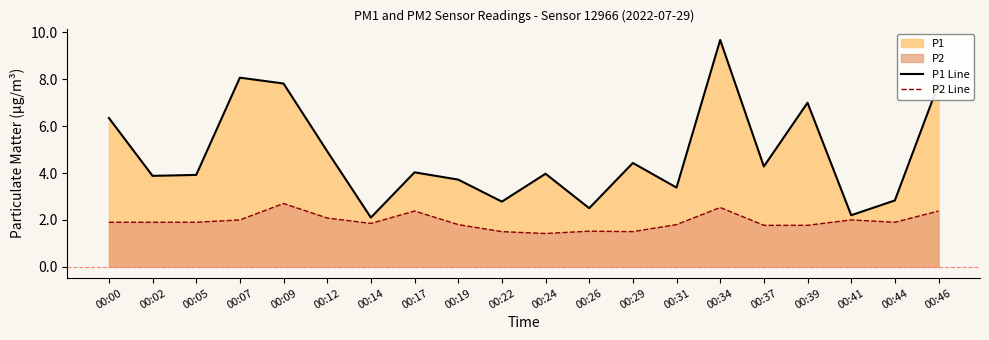

What is the value of the P2 Line point at the 14th from the left?

1.8